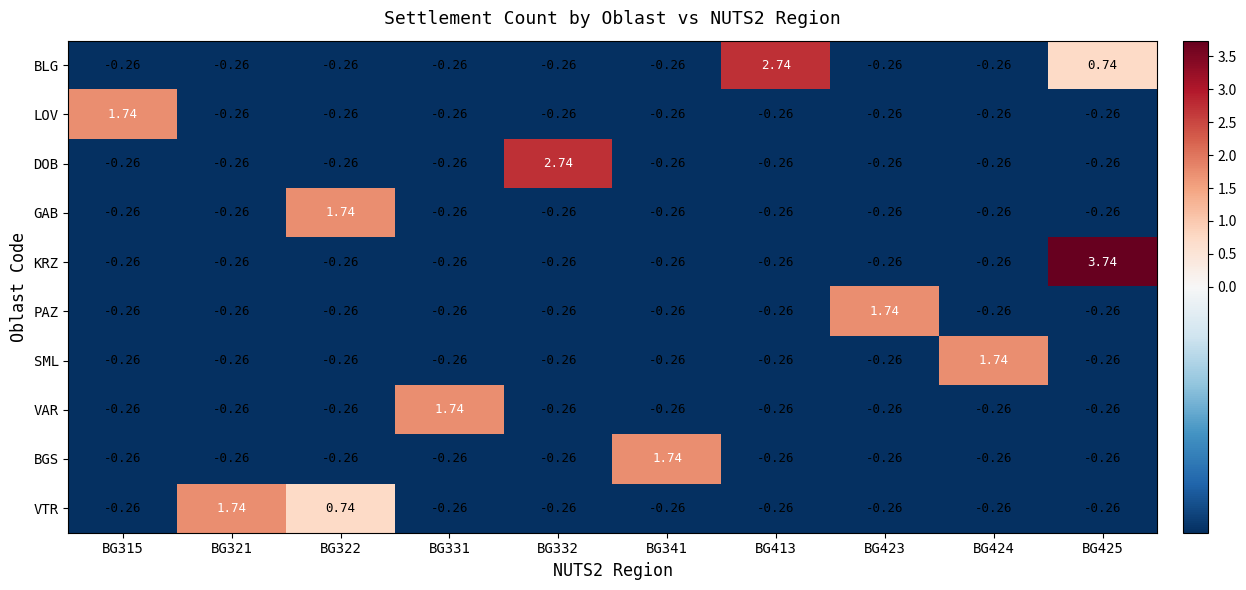

Which series has the widest spread of values?

KRZ